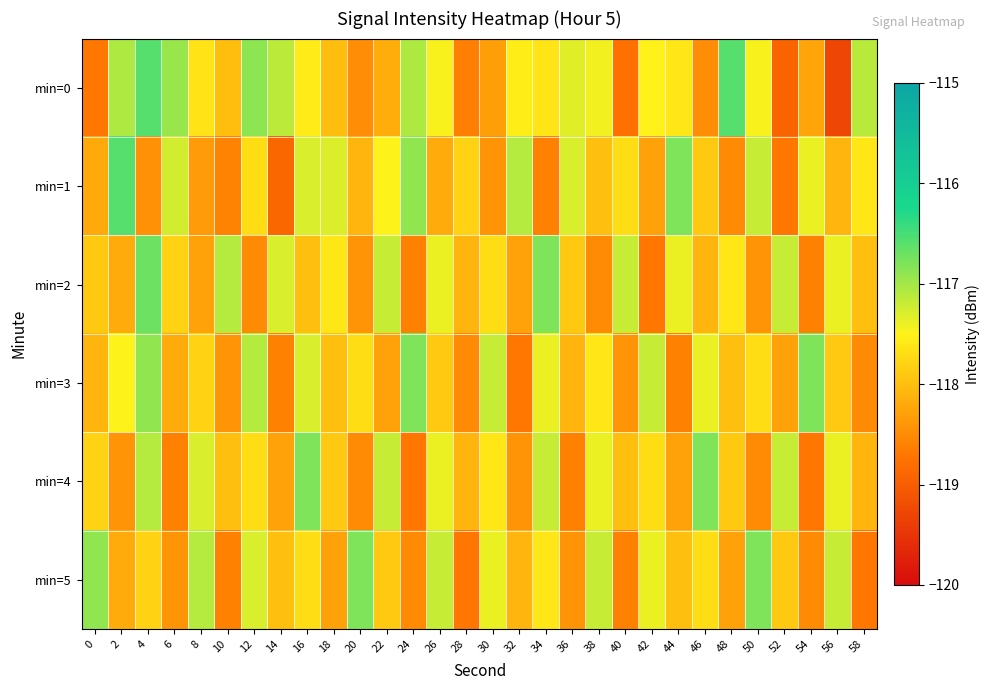

What is the spread (max minus min) of values at 28?

0.9